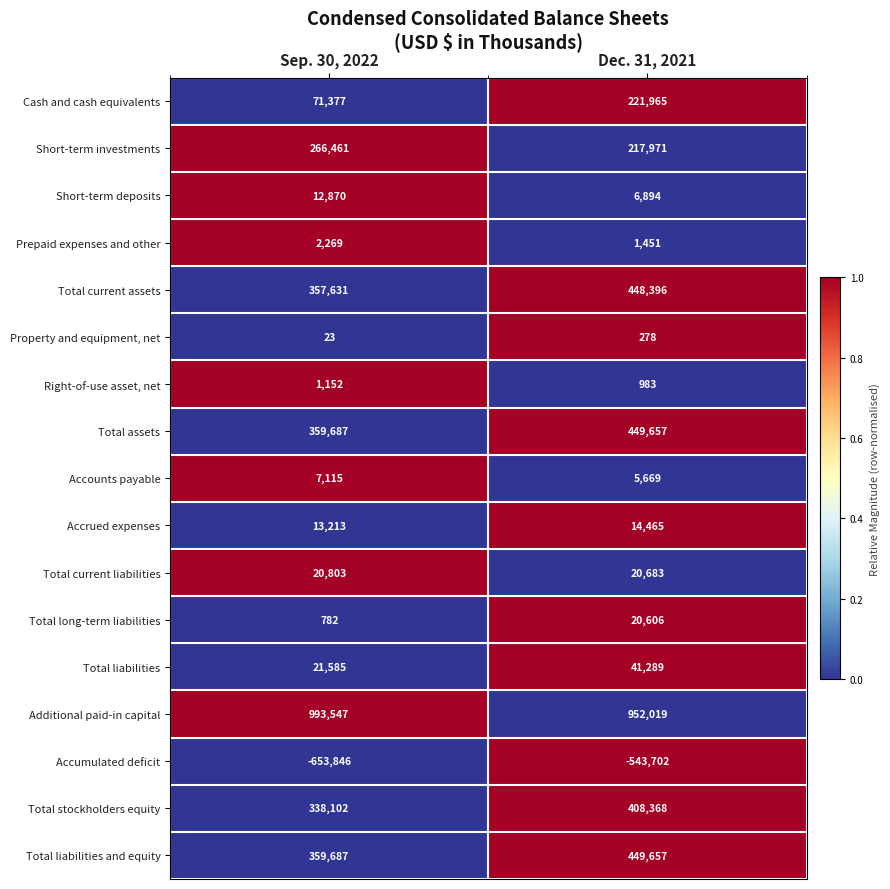

Is it true that Short-term investments equals 217971 at Dec. 31, 2021?

True